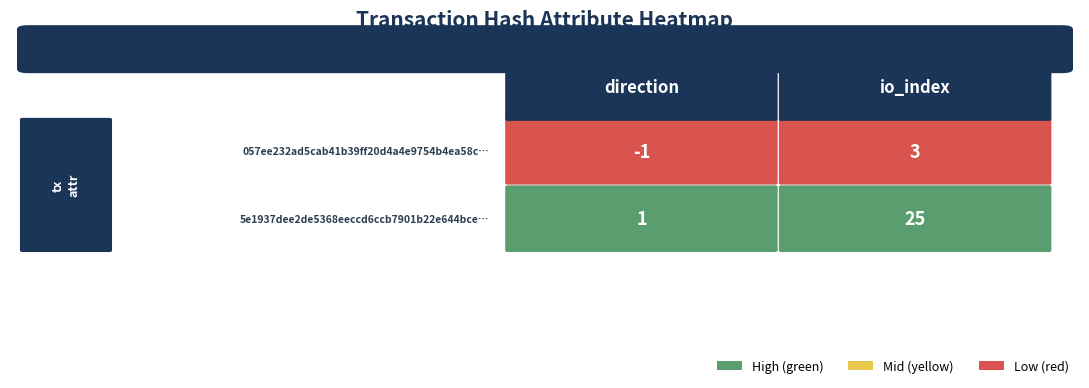

Reading right to left, extract all data points from this chart.

057ee232ad5cab41b39ff20d4a4e9754b4ea58c: 1=3	0=-1
5e1937dee2de5368eeccd6ccb7901b22e644bce: 1=25	0=1